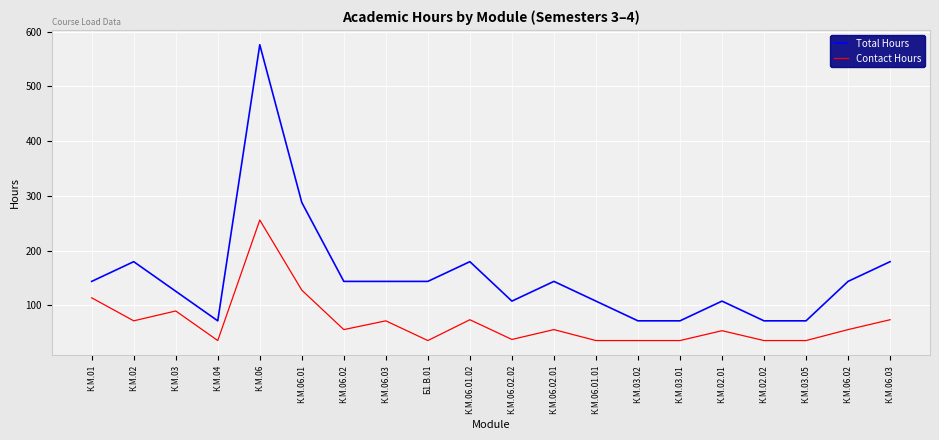

Reading left to right, extract all data points from this chart.

Total Hours: 144	180	126	72	576	288	144	144	144	180	108	144	108	72	72	108	72	72	144	180
Contact Hours: 114	72	90	36	256	128	56	72	36	74	38	56	36	36	36	54	36	36	56	74